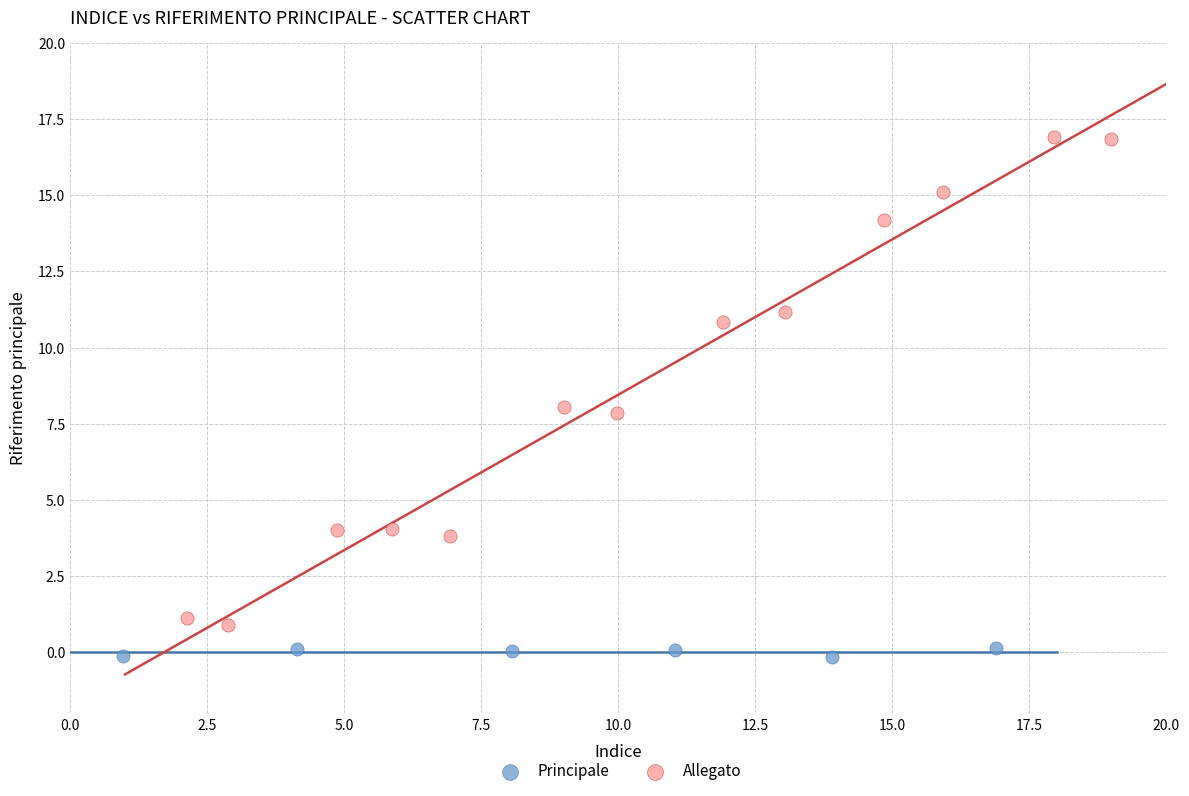

Which series reaches the minimum Y coordinate?

Principale